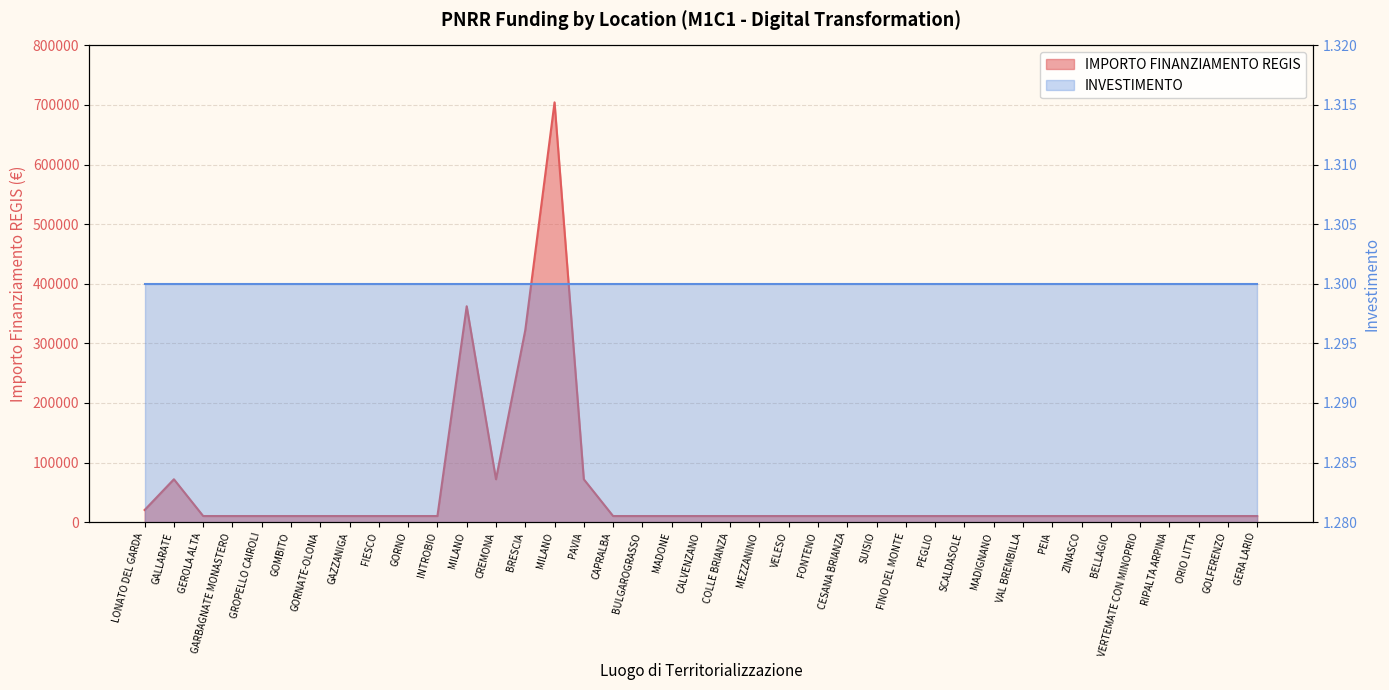

The chart shows a value of 13383.6 at GOLFERENZO. True or false?

False